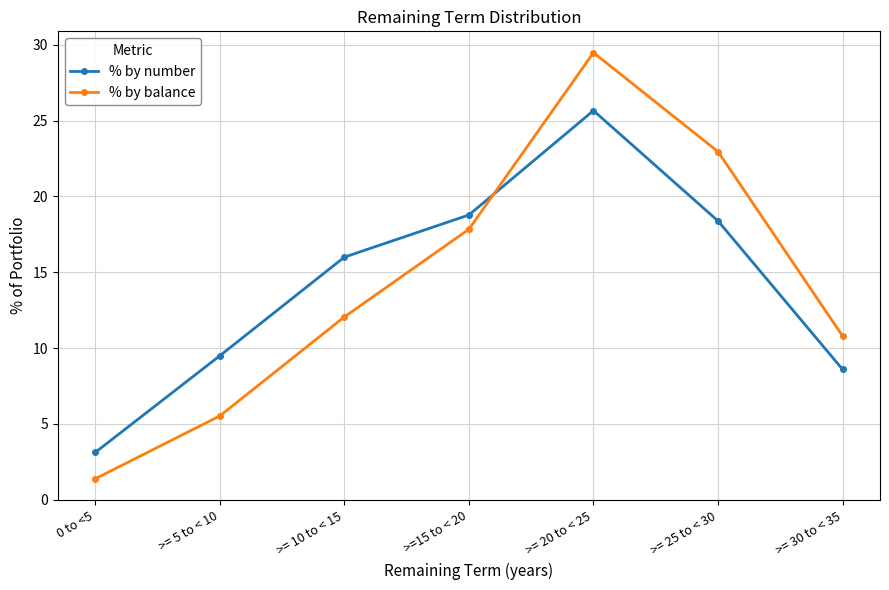

Which series changed the most between >= 5 to < 10 and >= 30 to < 35?

% by balance